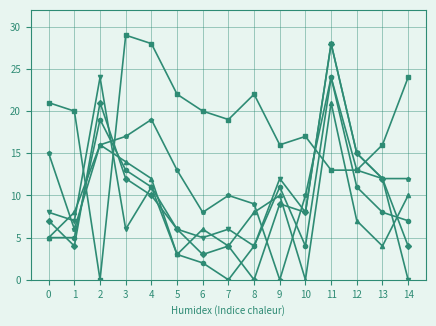

What is the total value across all series at 5?

53